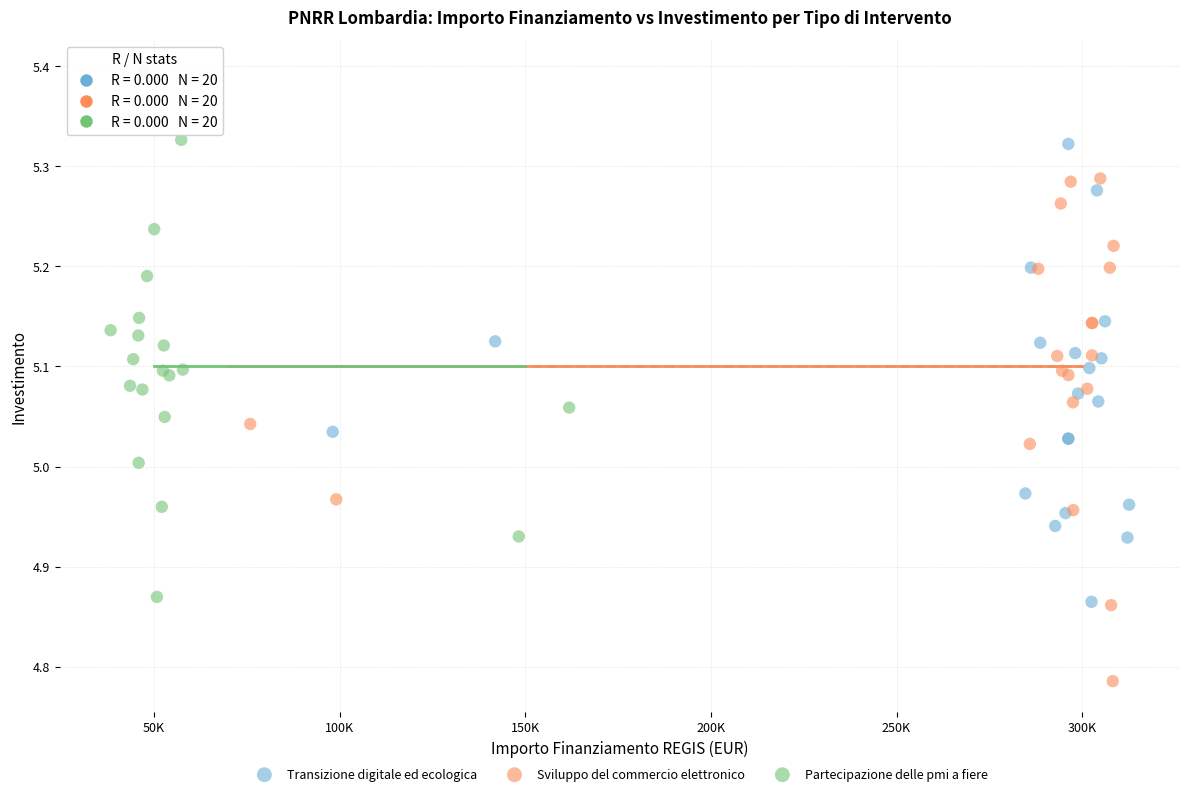

Which series contains the highest Y value?

Partecipazione delle pmi a fiere